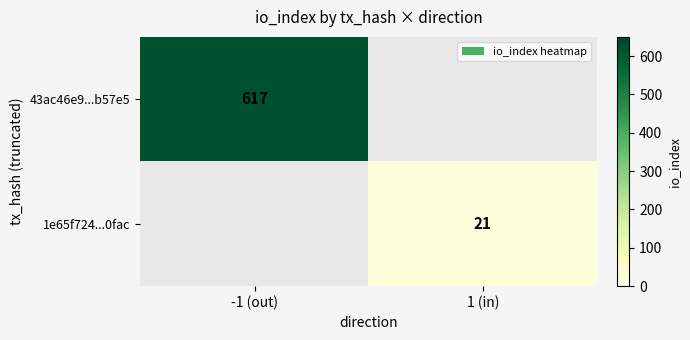

The value of 43ac46e9...b57e5 at -1 (out) is 617. True or false?

True